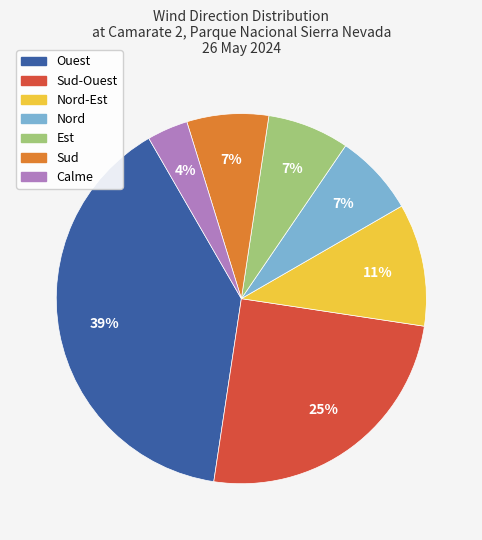

Does any single category account for the majority?

No